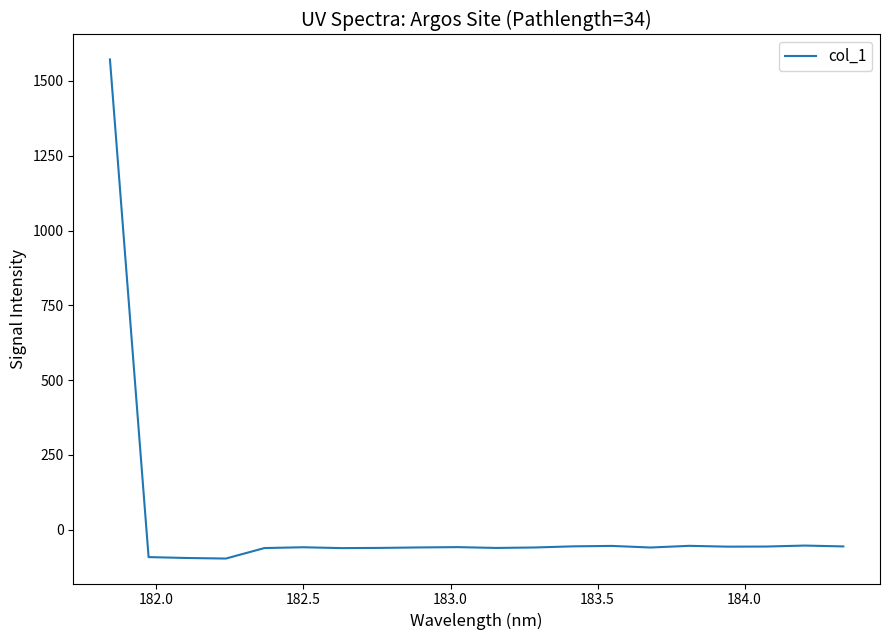

What is the maximum value shown in the chart?

1571.9